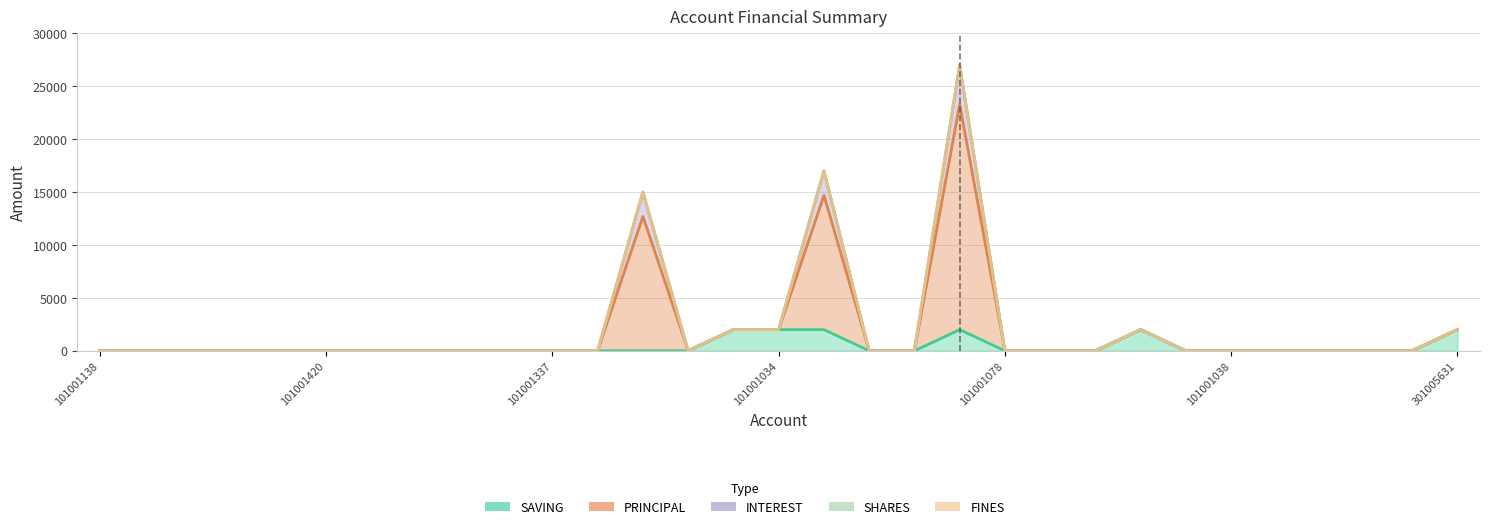

How many interior local peaks does the SAVING series have?

2